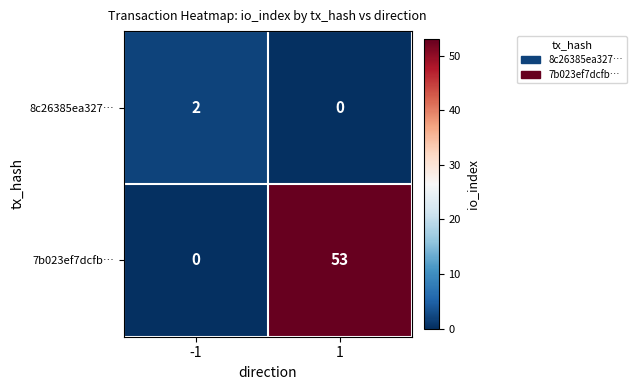

At -1, list the series in order from smallest to largest.

7b023ef7dcfb…, 8c26385ea327…